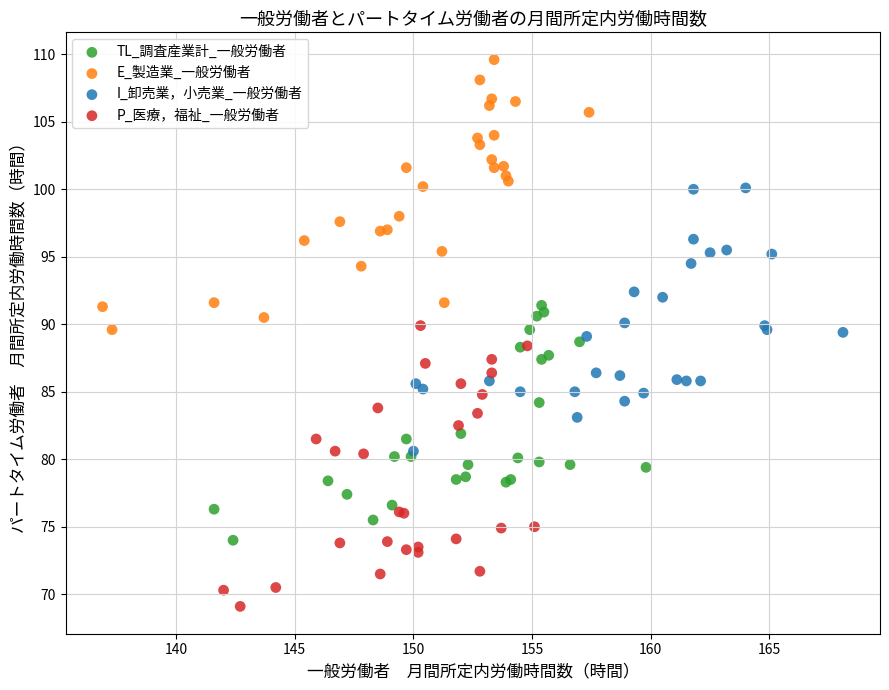

Which series has the widest spread of Y values?

P_医療，福祉_一般労働者